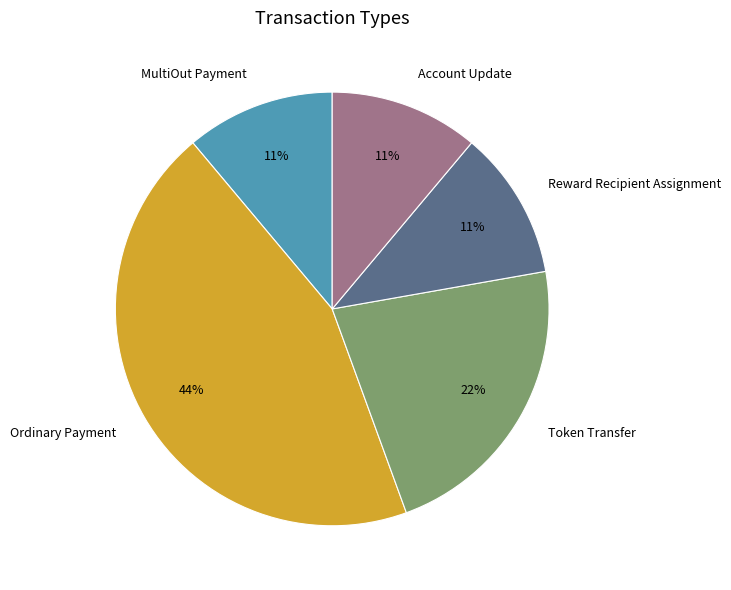

What percentage is the MultiOut Payment slice, to the nearest percent?

11%